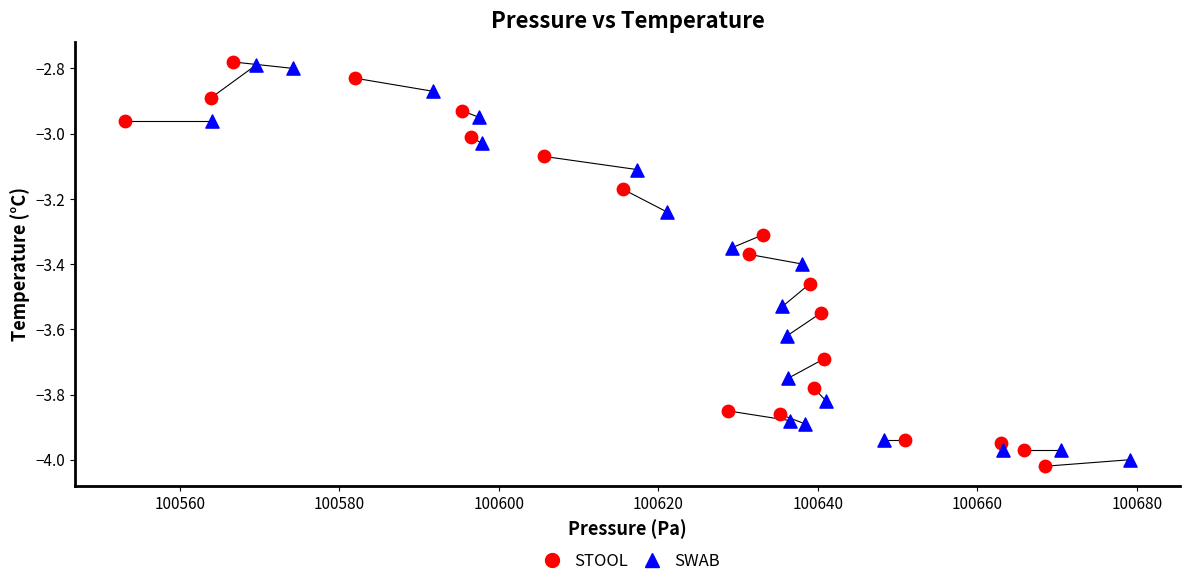

What are all the series names shown in the legend?

STOOL, SWAB